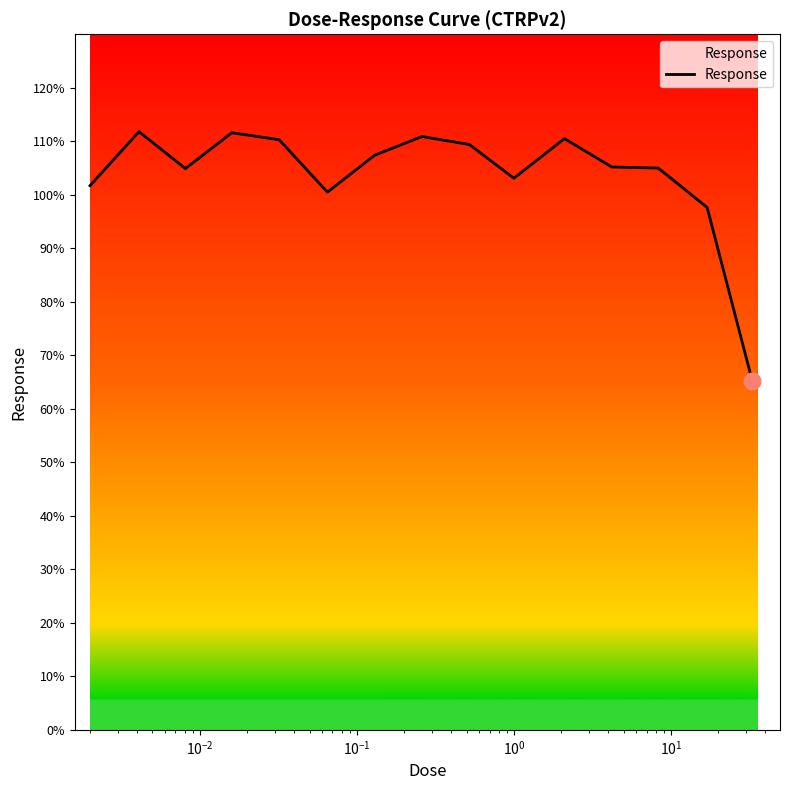

What is the average value?

103.7